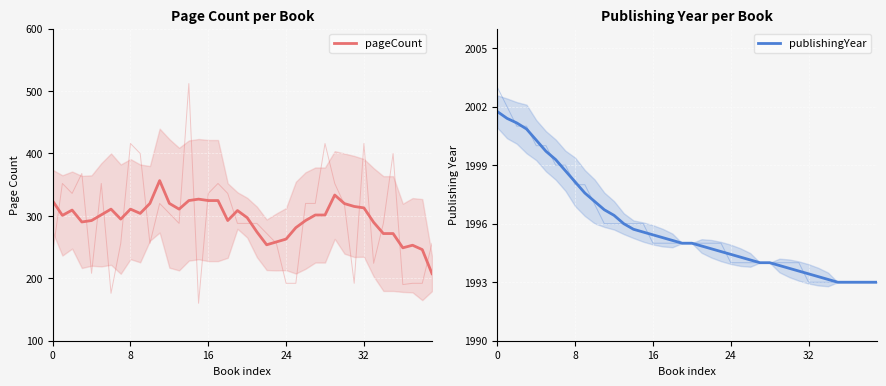

True or false: publishingYear and pageCount intersect in this chart.

False